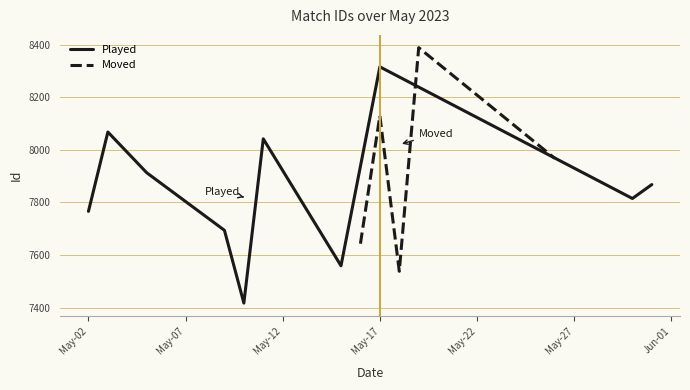

What is the maximum value for Moved?

8389